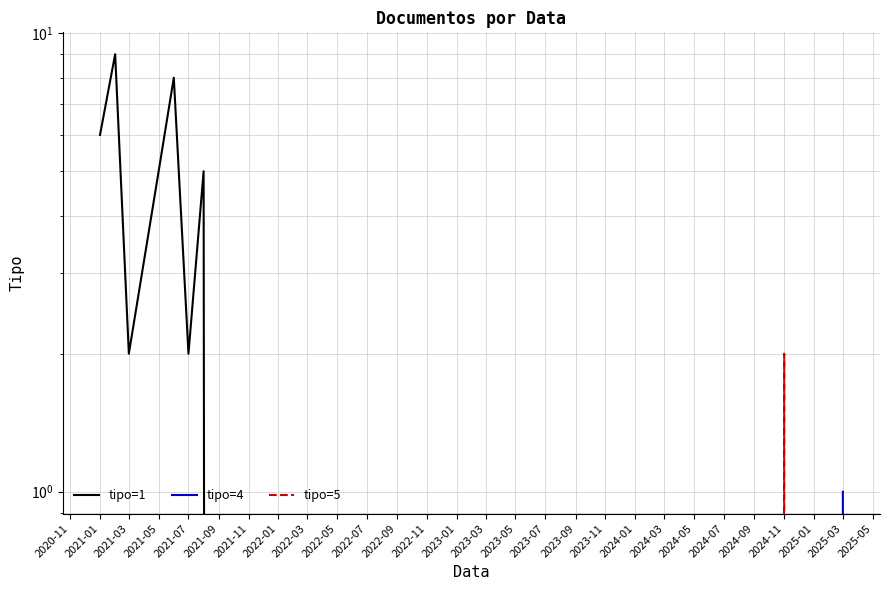

At which label is tipo=1 closest to 4?

2021-05